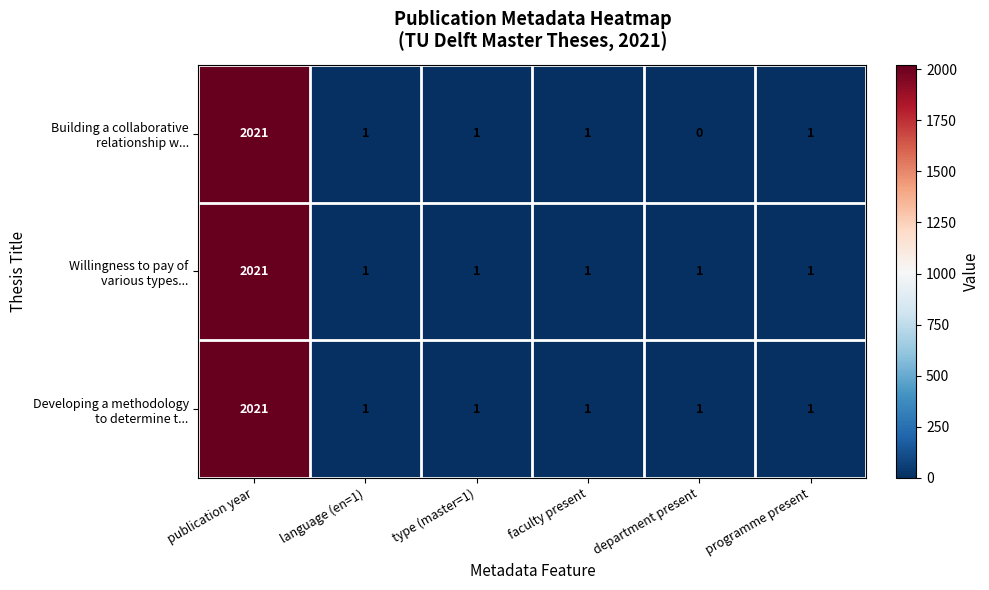

What is the greatest value displayed?

2021